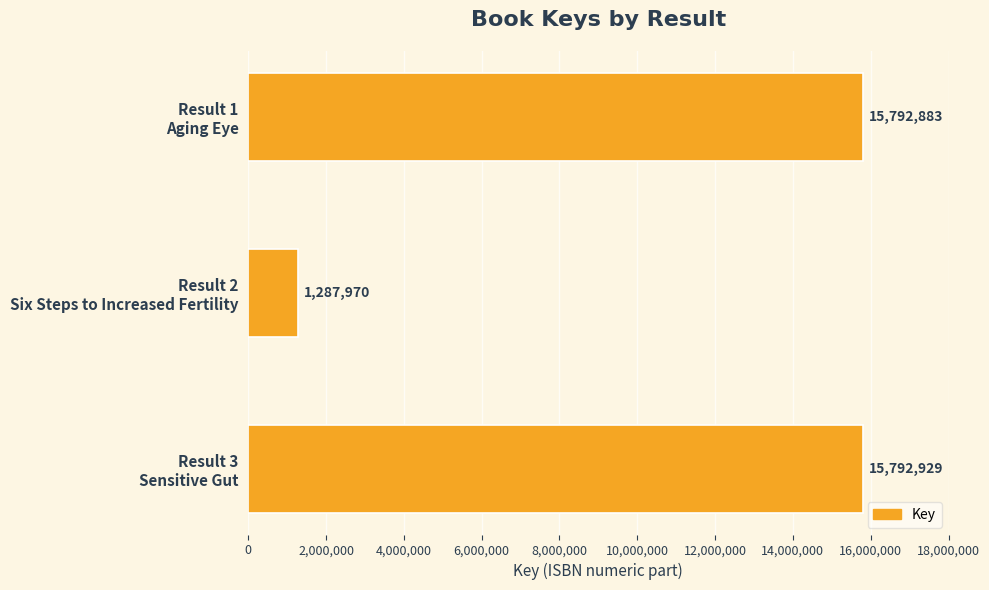

What is the greatest value displayed?

15792929